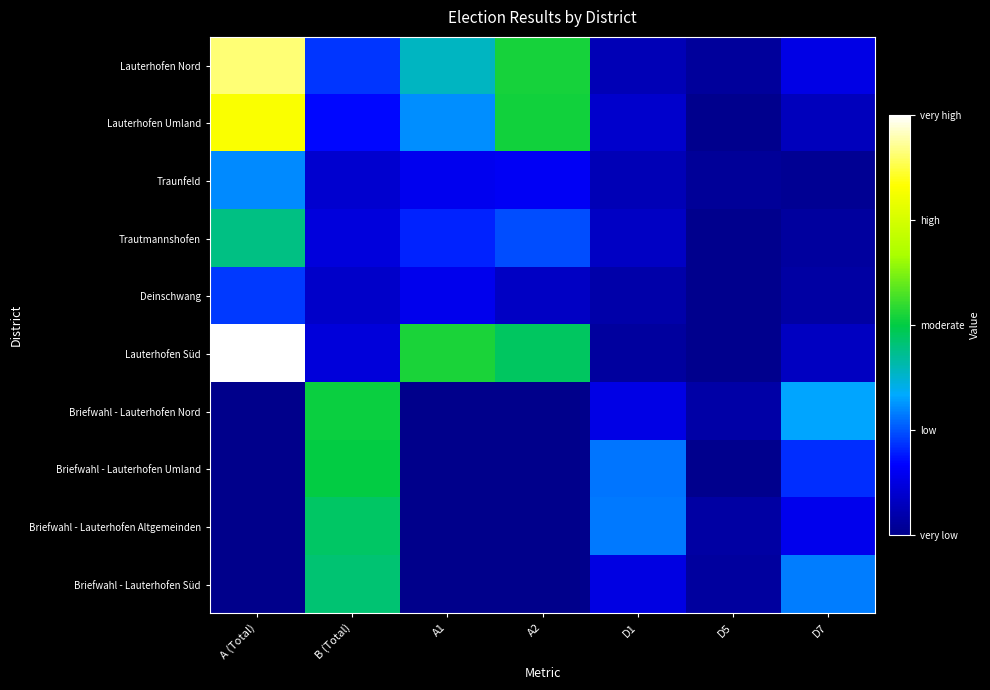

Which series changed the most between A2 and D1?

Lauterhofen Nord